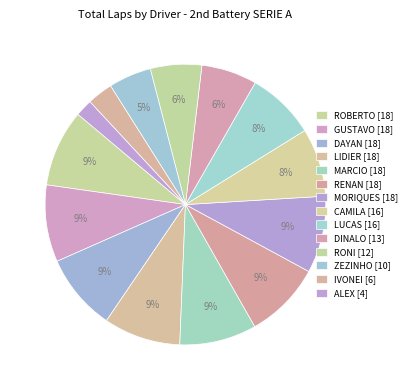

How many segments does this pie chart have?

14